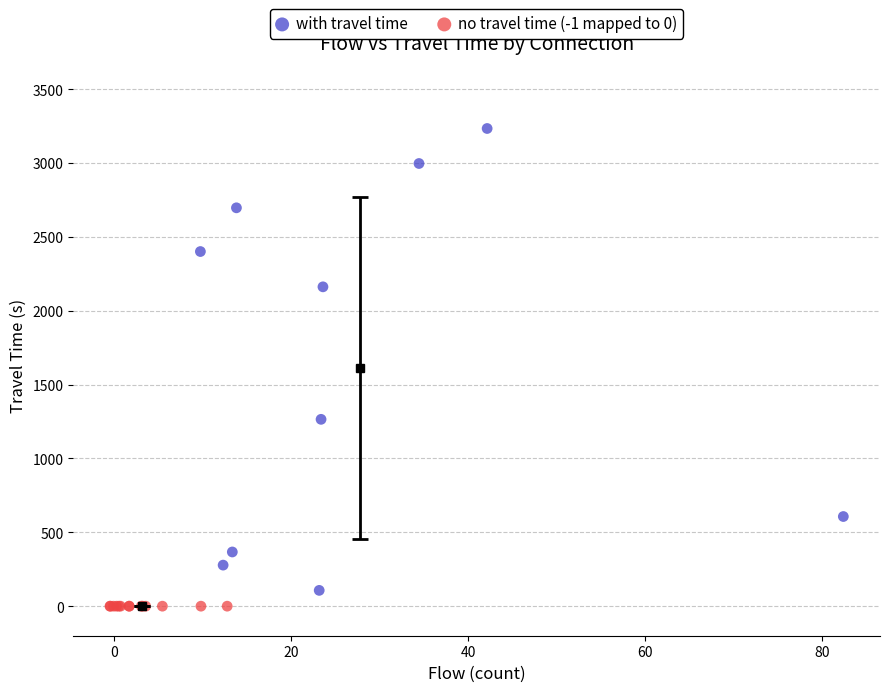

Which series reaches the maximum Y coordinate?

with travel time